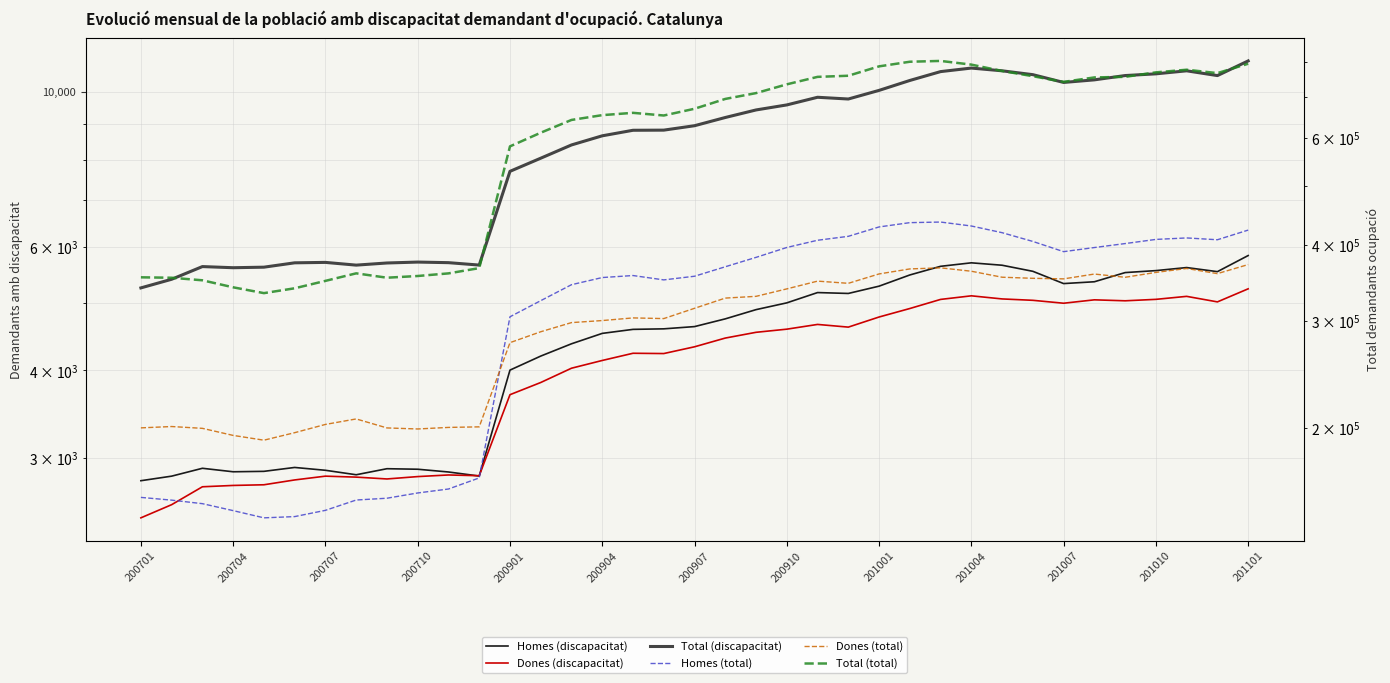

Rank the series by their maximum value, from highest to lowest.

Total (total), Homes (total), Dones (total), Total (discapacitat), Homes (discapacitat), Dones (discapacitat)